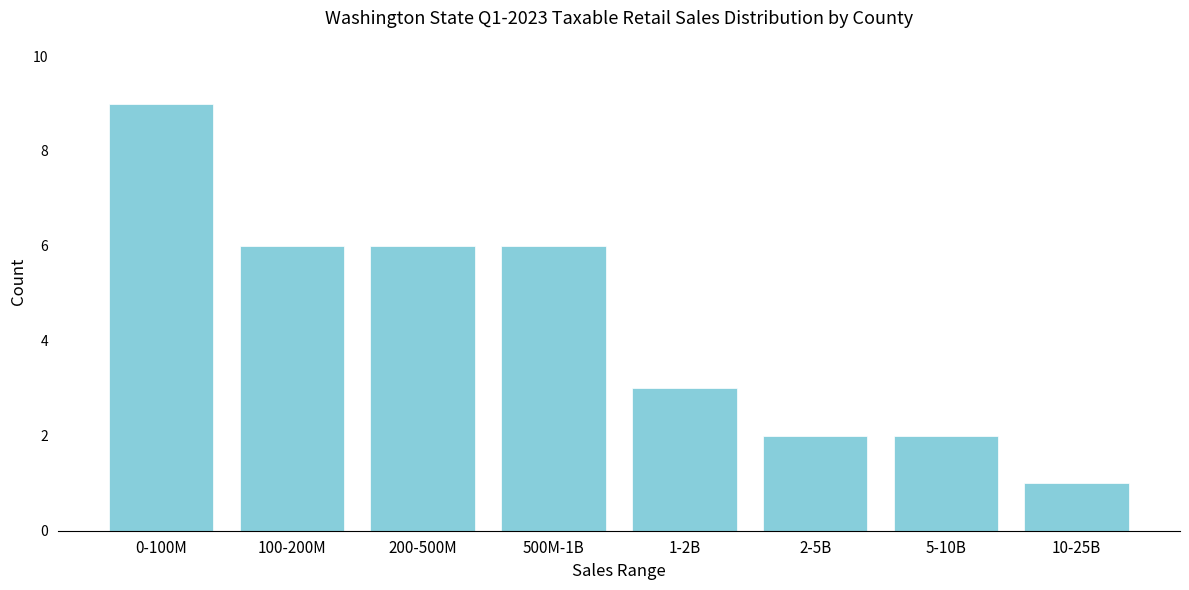

Reading left to right, extract all data points from this chart.

9	6	6	6	3	2	2	1